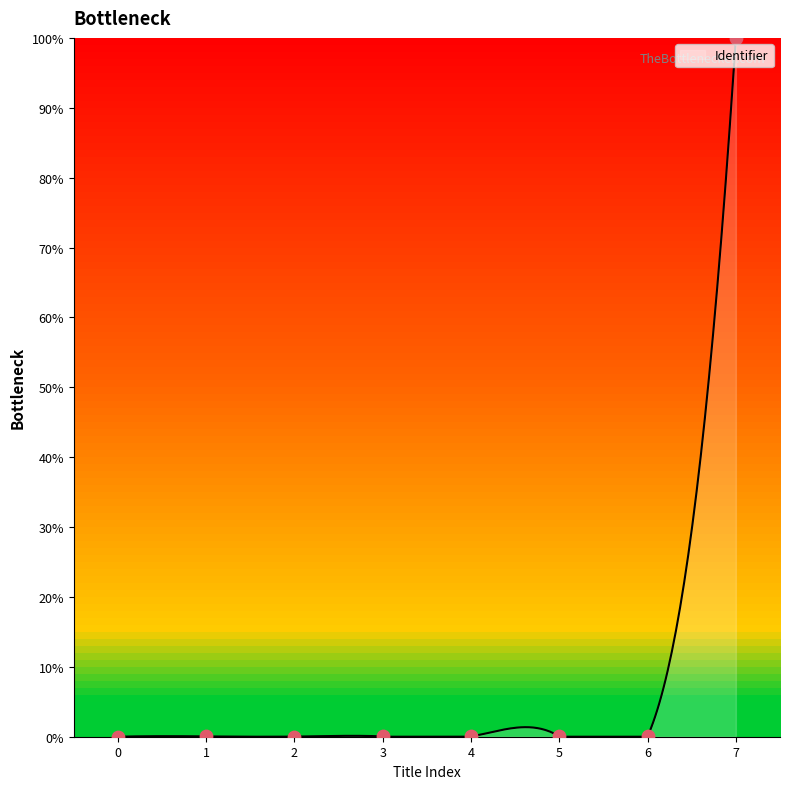

Which category has the highest value in the Identifier series?

7